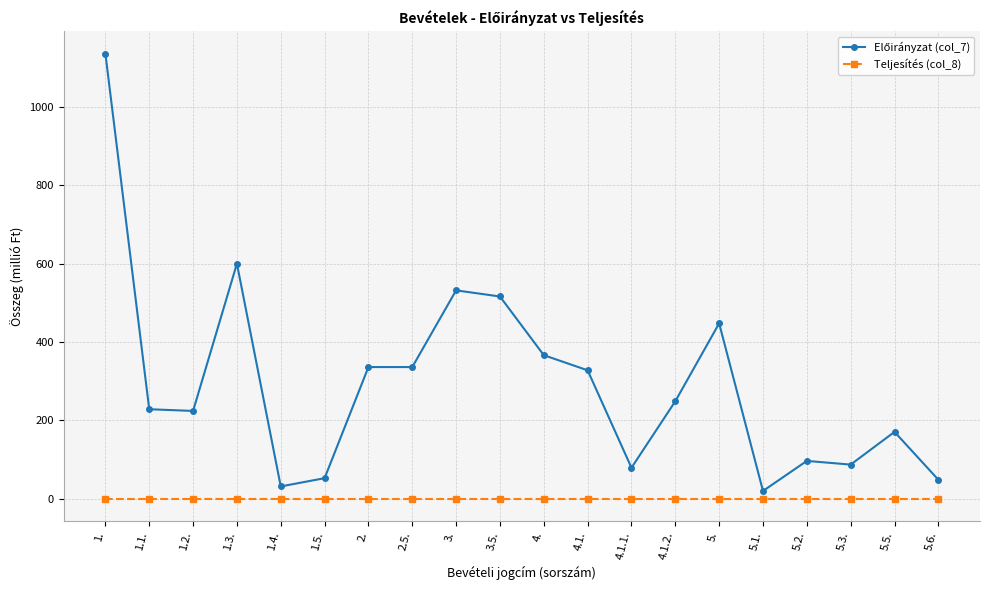

What is the spread (max minus min) of values at 4.1.2.?

248.8